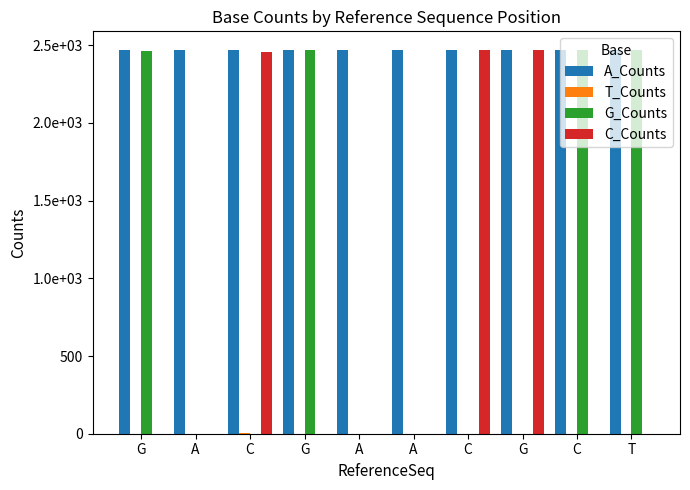

True or false: C_Counts has a value of -1385 at A.

False